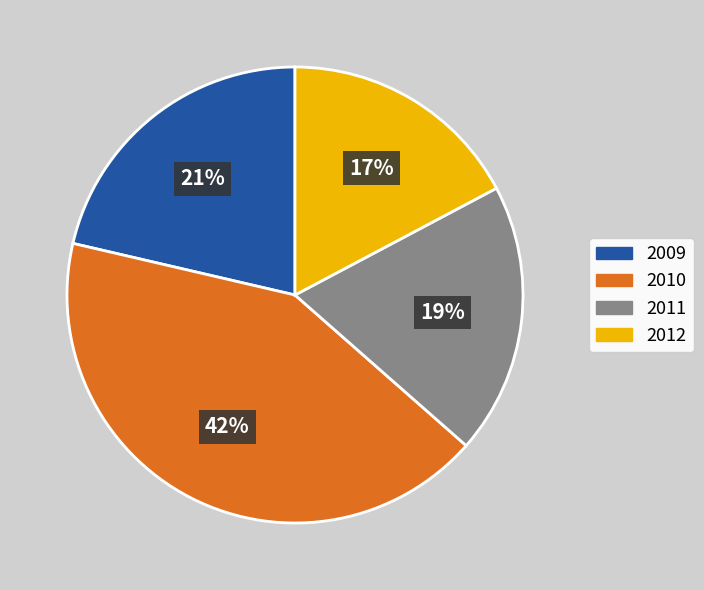

Is it true that 2012 is 32% of the pie?

False